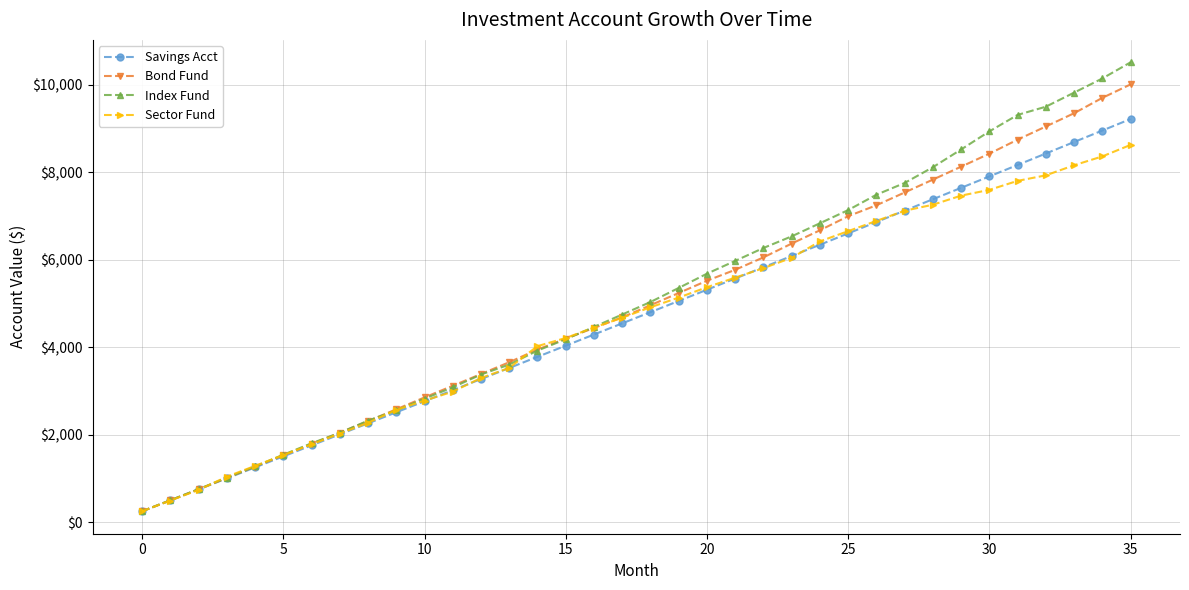

List the series in order of their peak value, highest first.

Index Fund, Bond Fund, Savings Acct, Sector Fund